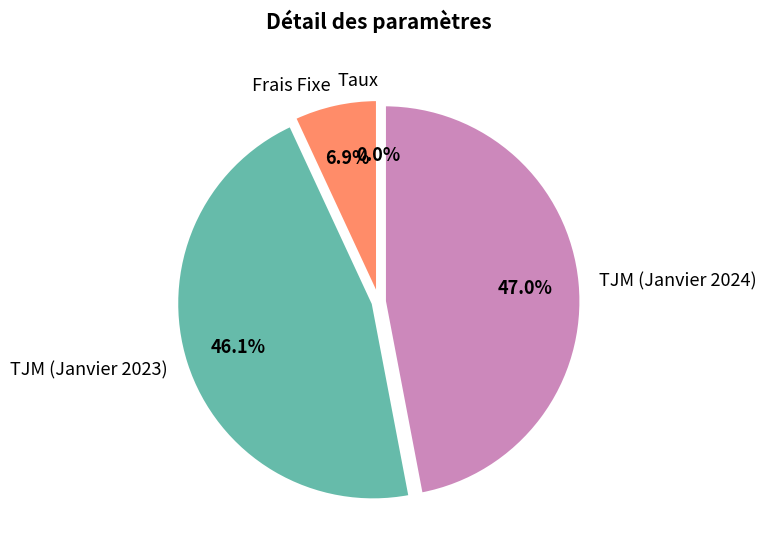

What is the total percentage of TJM (Janvier 2024) and Frais Fixe?

53.9%